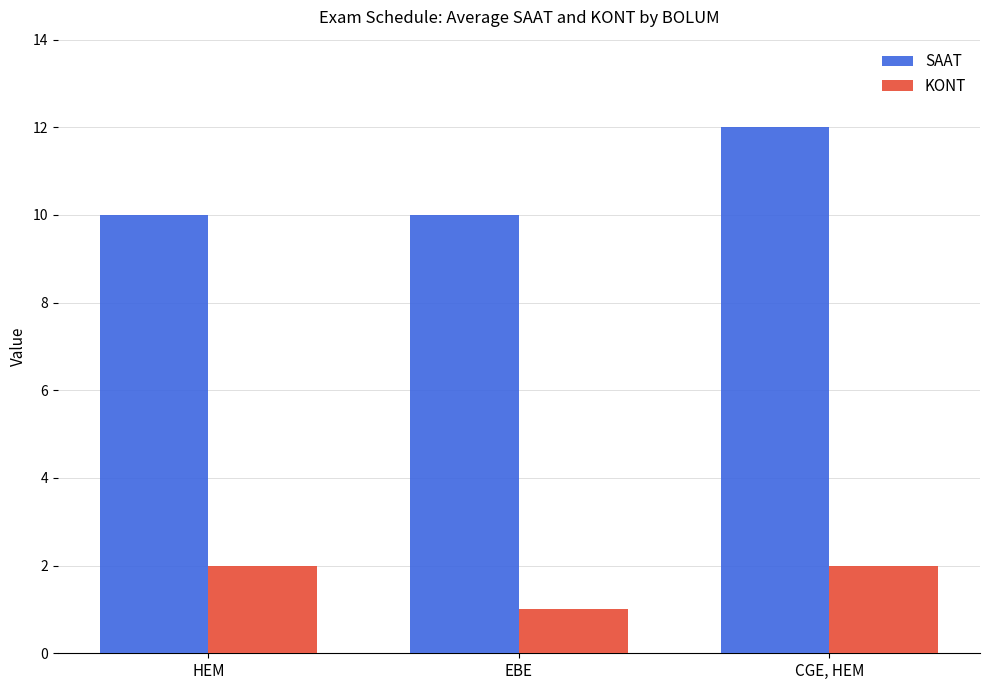

How many groups of bars are there?

3